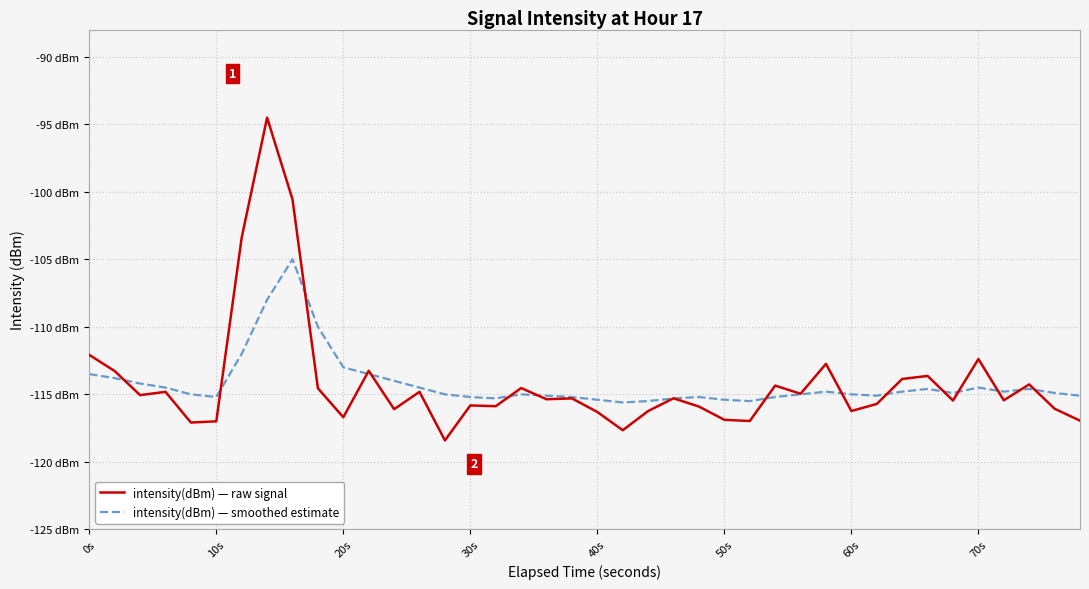

How many intersections are there between intensity(dBm) — smoothed estimate and intensity(dBm) — raw signal?

17